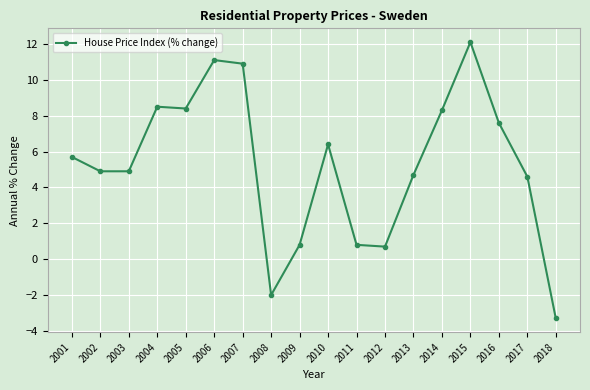

What is the value of the 13th point from the left?

4.7